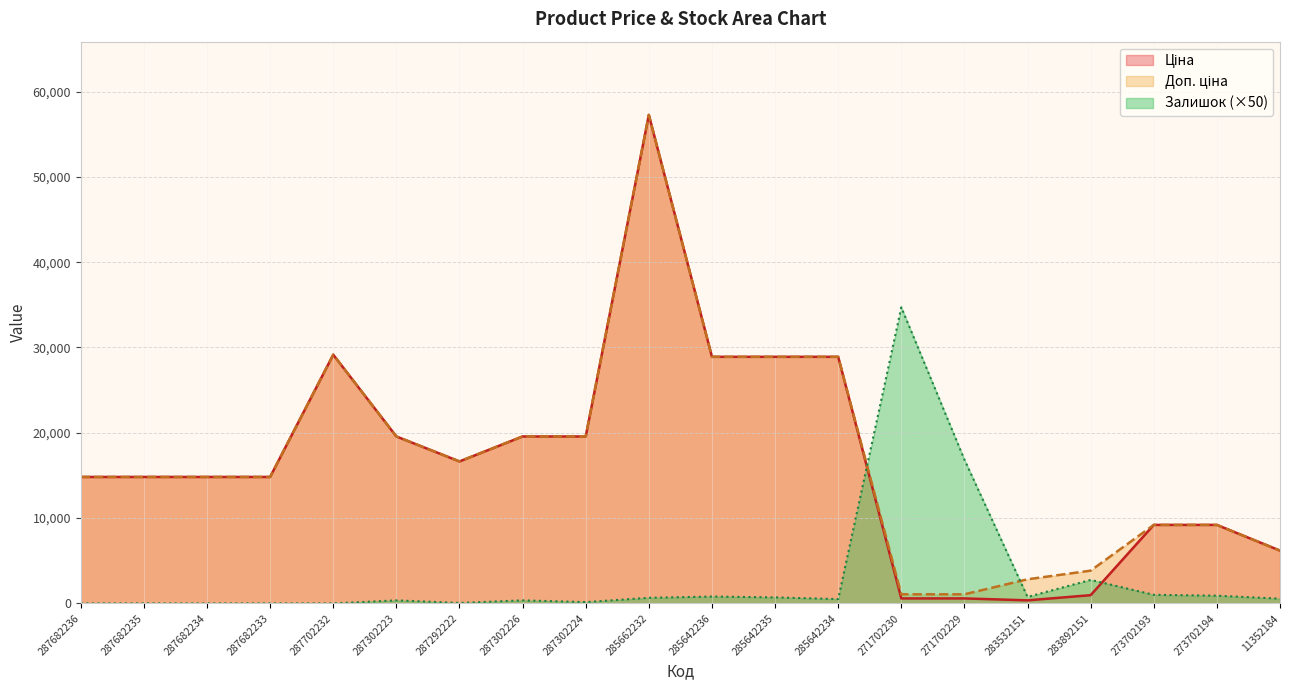

List the series in order of their peak value, lowest first.

Залишок, Ціна, Доп. ціна